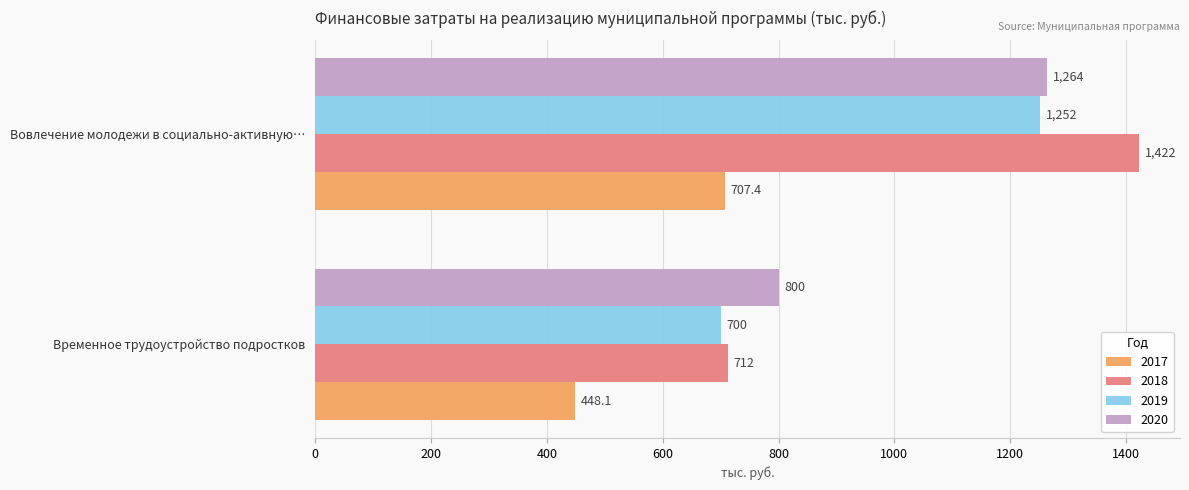

At which label is 2020 closest to 1032?

Временное трудоустройство подростков